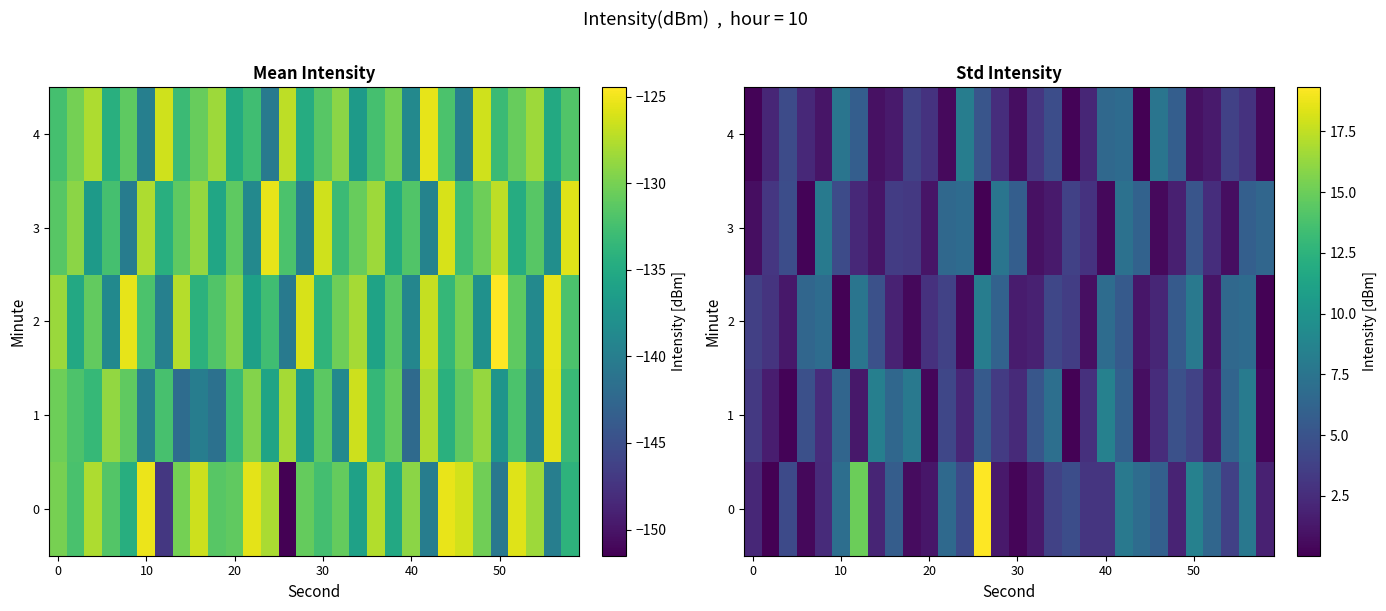

How many data points in 3 are above 3?

16